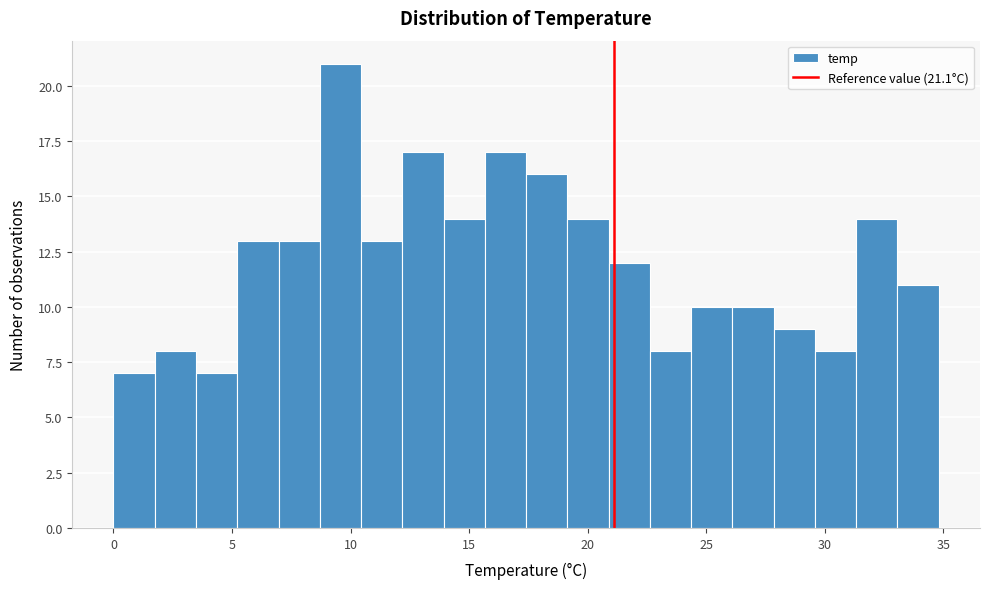

Read against the x-axis, roughly where is the centre of the tallest bar?

9.5